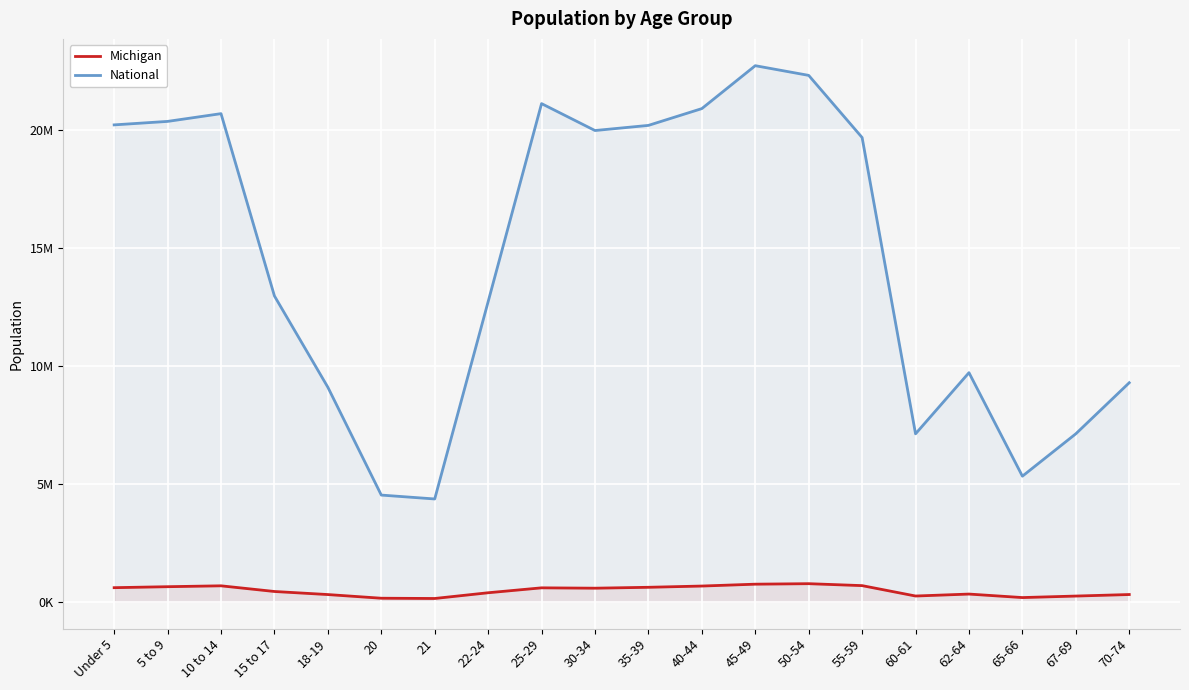

True or false: Michigan and National intersect in this chart.

False